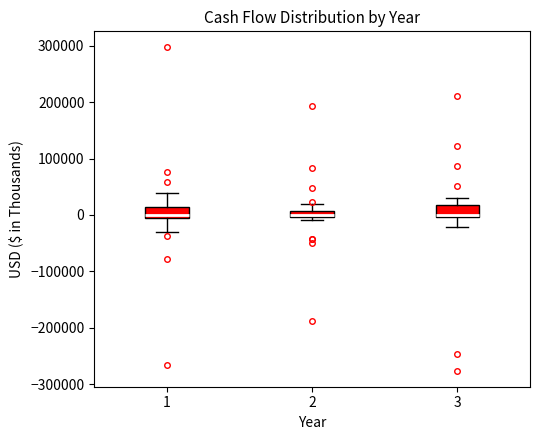

Where is the lower edge of the box at x = 1 on the y-axis? The values are not printed on the chart, so give them approximately, as read against the axis.

0